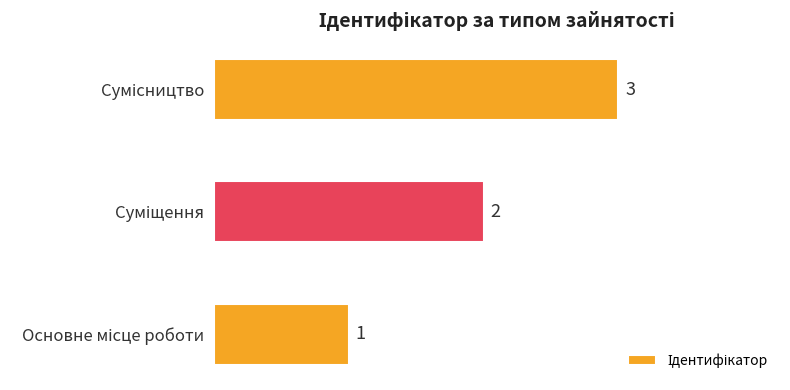

Count the values in the range 1 to 3.

3